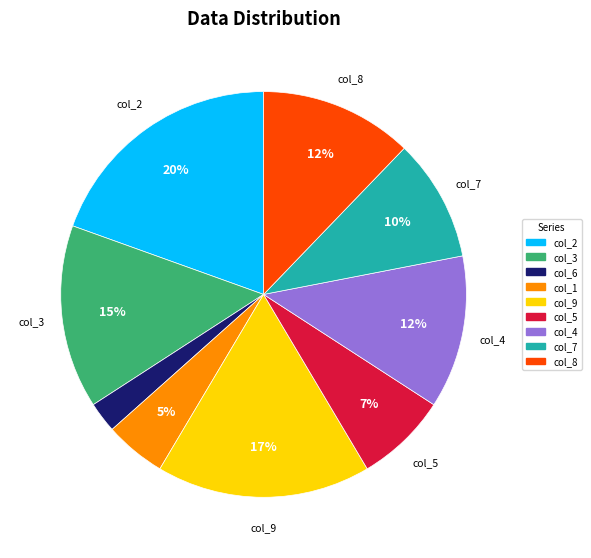

To the nearest percent, what is the average slice percentage?

11%